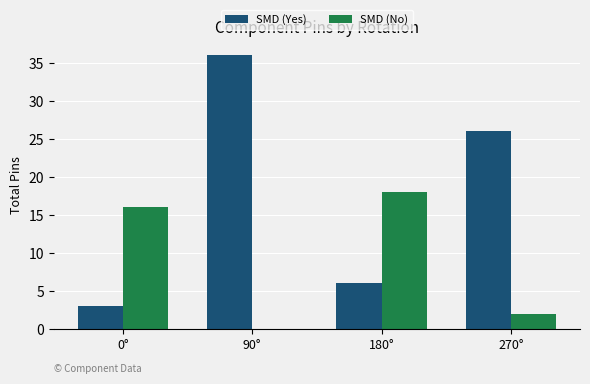

Is it true that SMD (No) equals 2 at 270°?

True